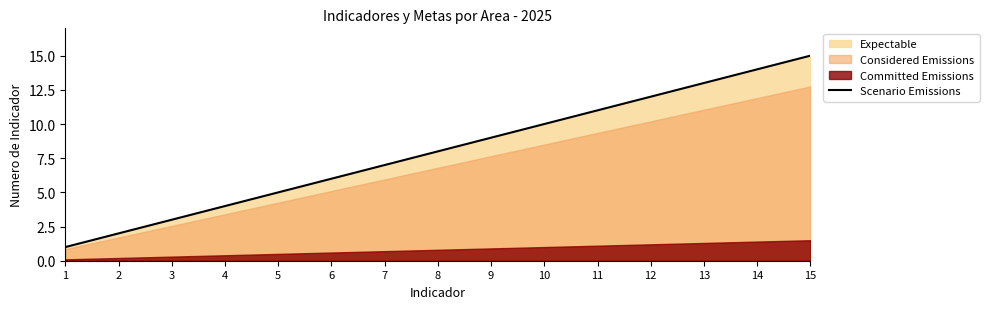

The chart shows a value of 17 at 12. True or false?

False